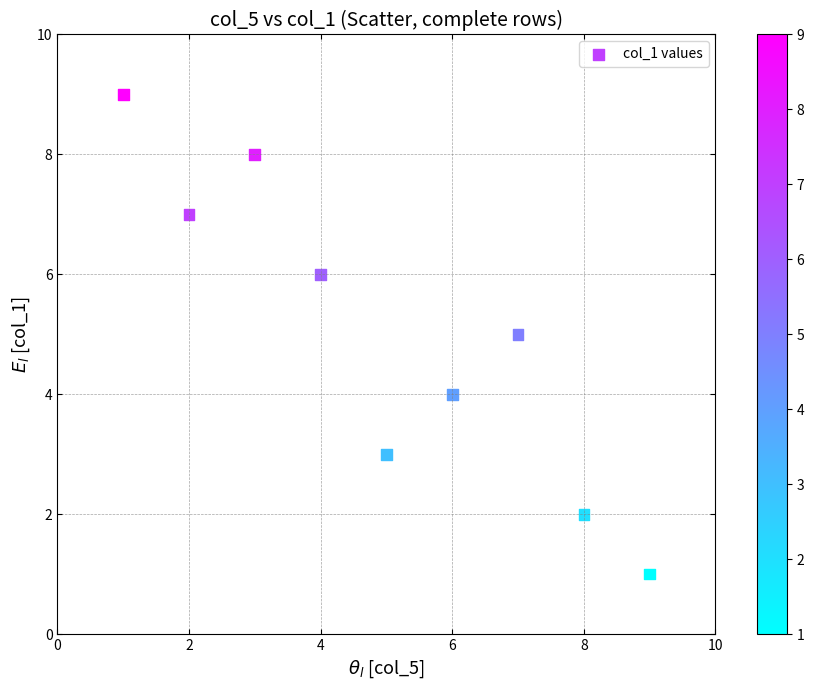

What is the average X value?

5